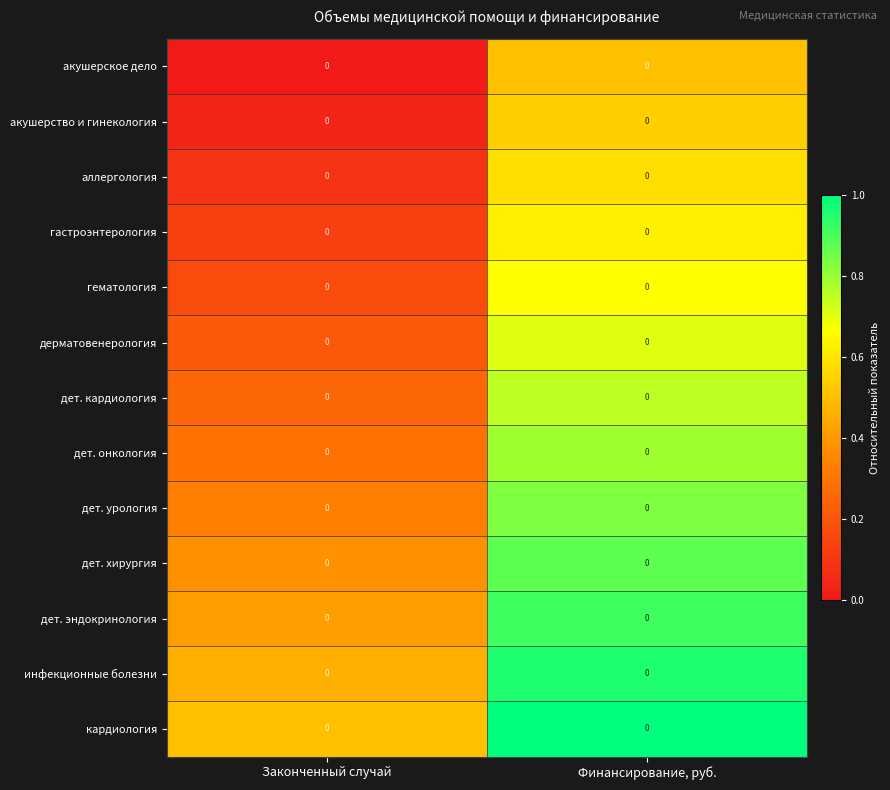

Read the дет. урология value at Законченный случай.

0.3